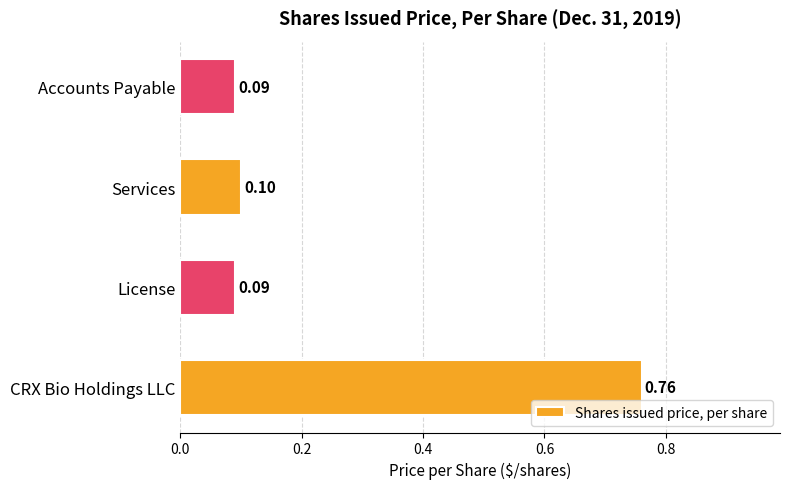

Between CRX Bio Holdings LLC and Accounts Payable, which is larger?

CRX Bio Holdings LLC